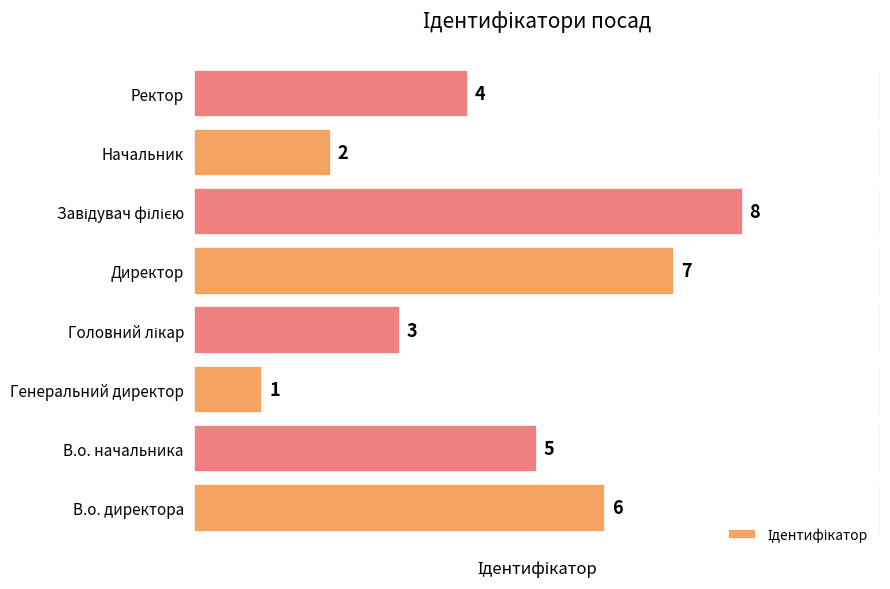

What is the greatest value displayed?

8